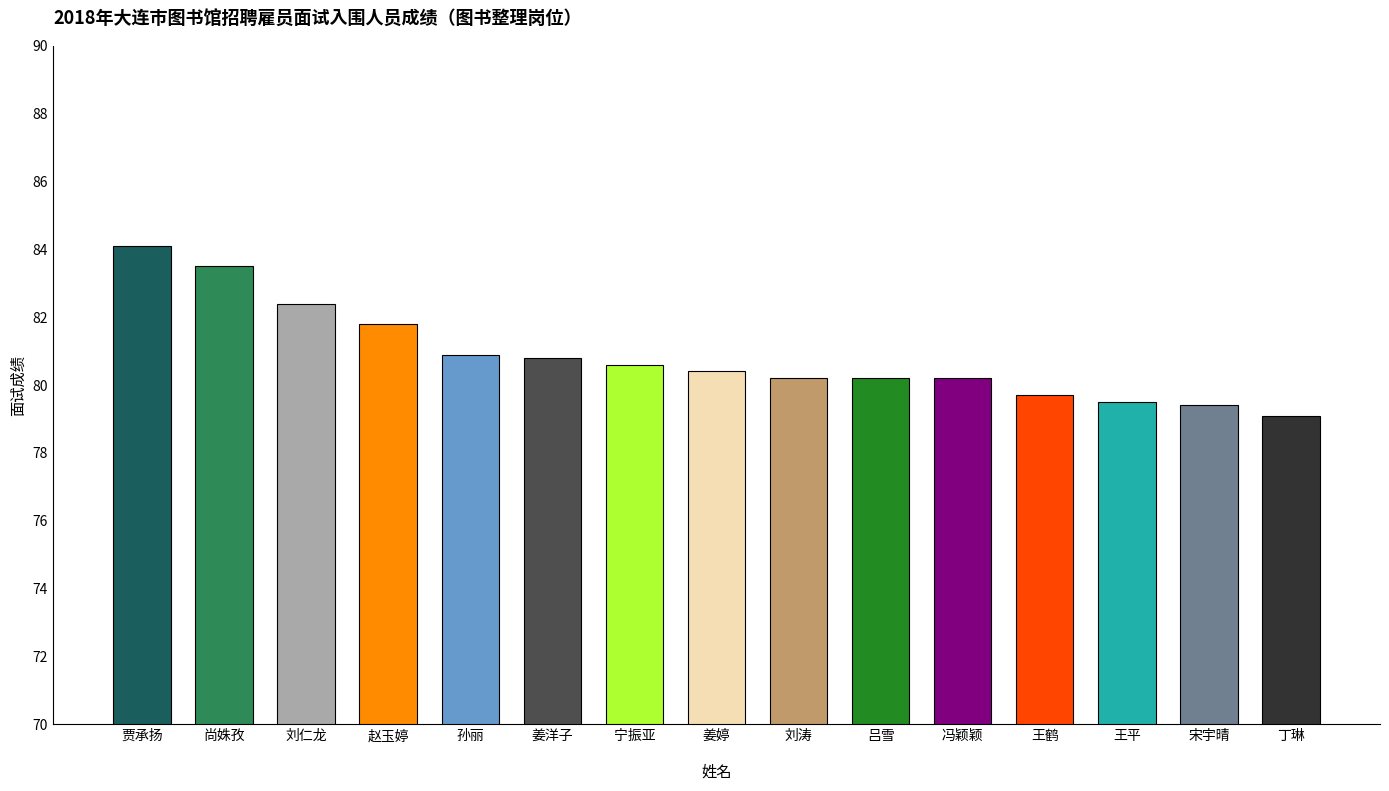

Between 尚姝孜 and 姜洋子, which is larger?

尚姝孜